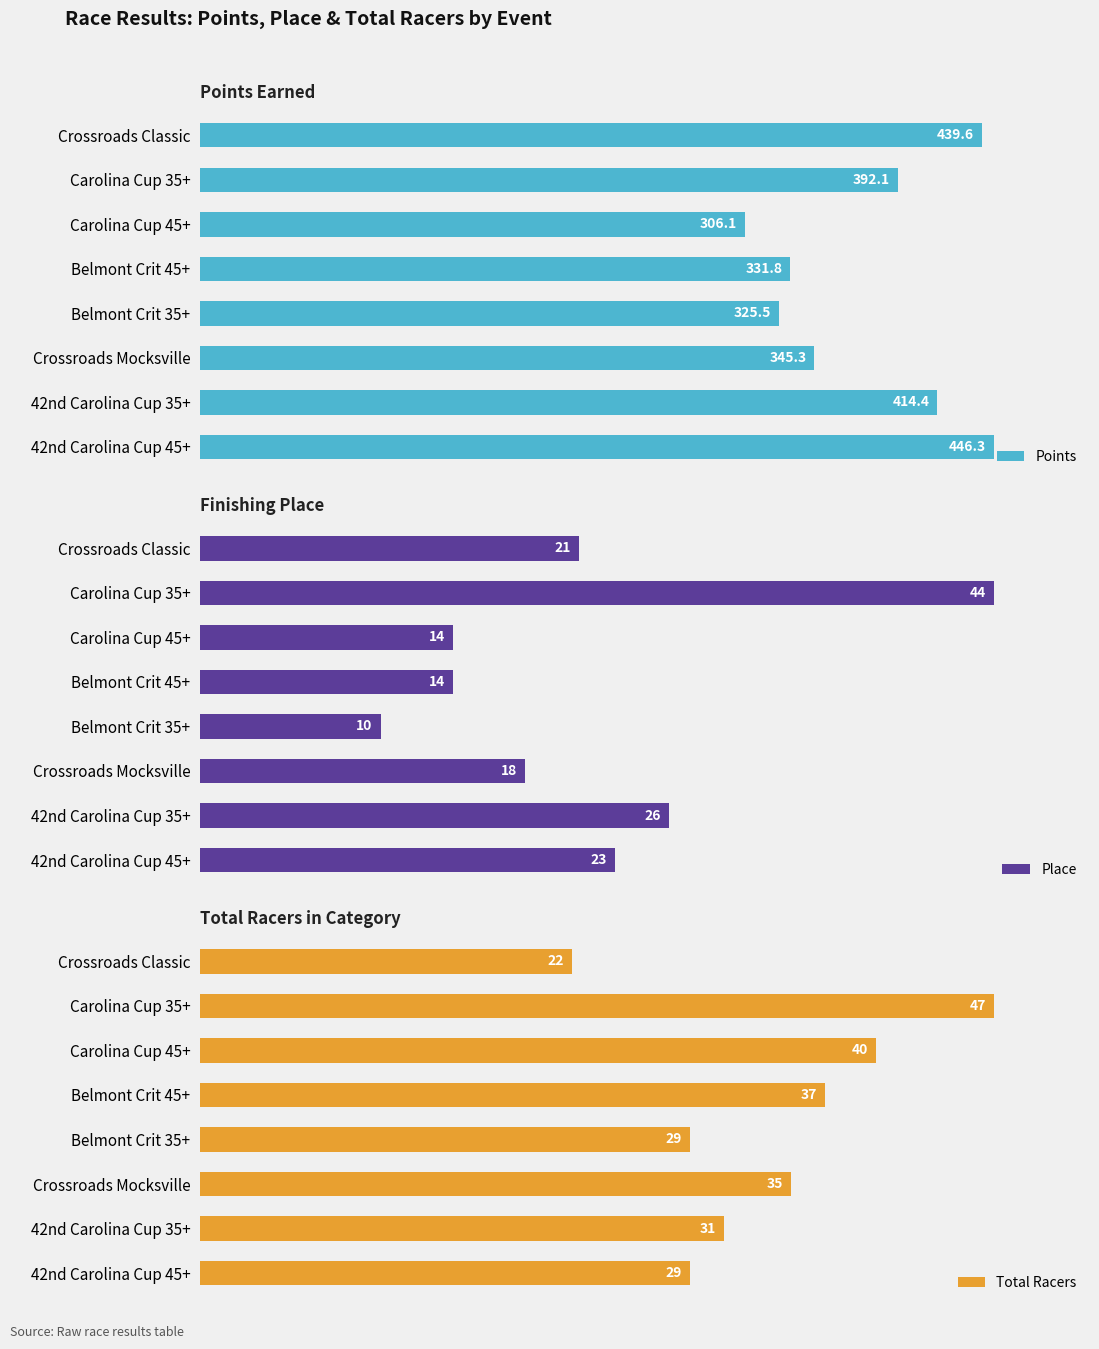

List the series in order of their peak value, highest first.

Points, Total Racers, Place